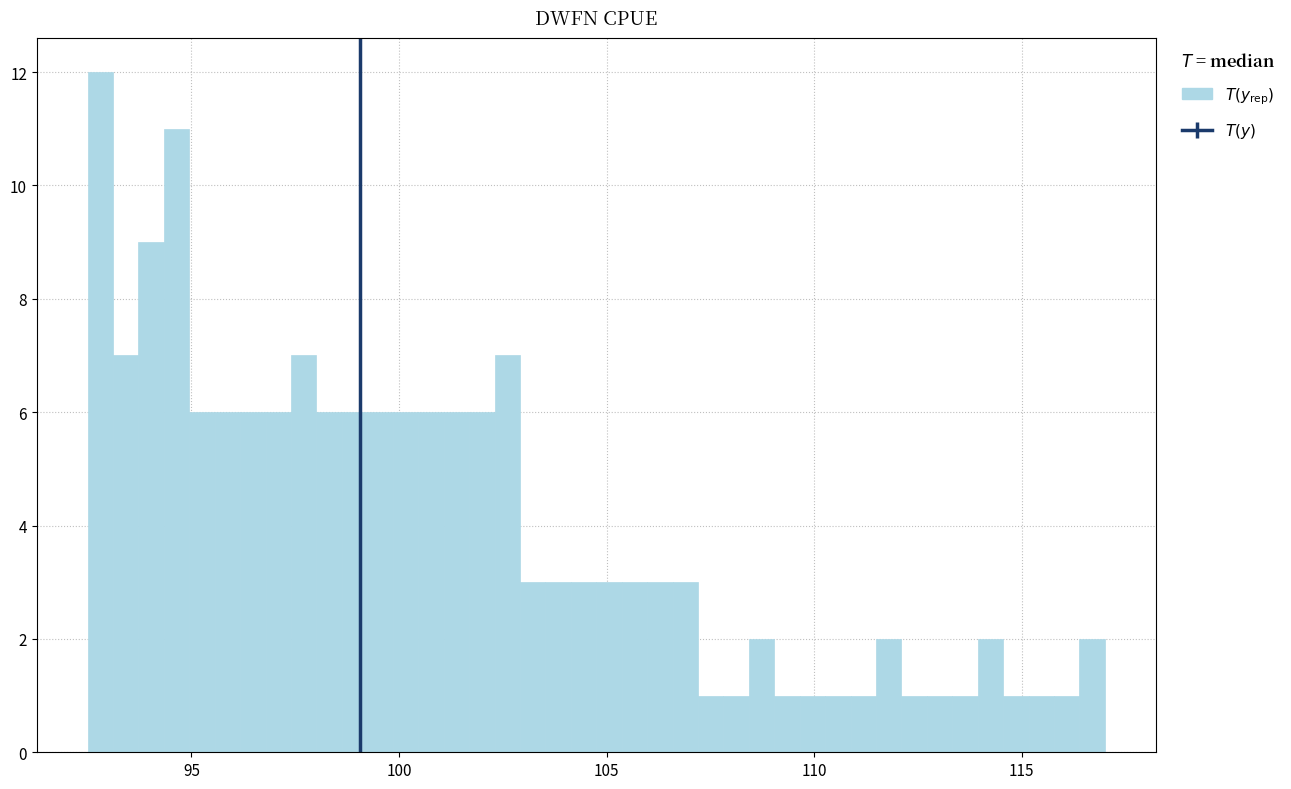

Read against the x-axis, roughly where is the centre of the tallest bar?

93.0